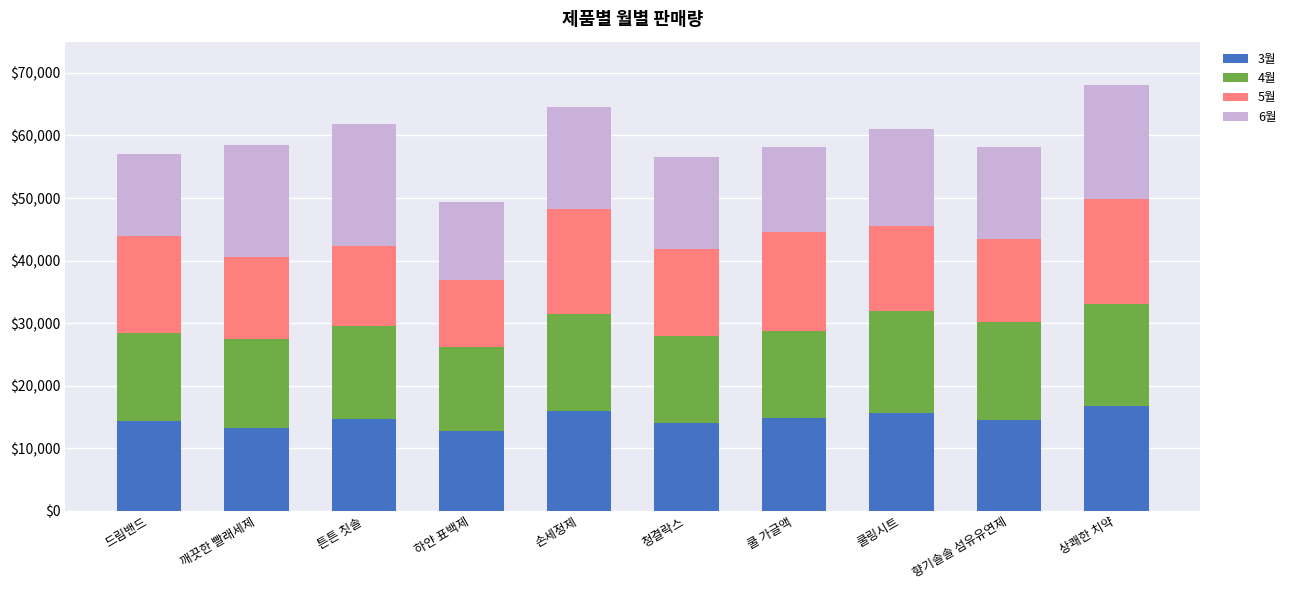

How many categories are shown in the chart?

10